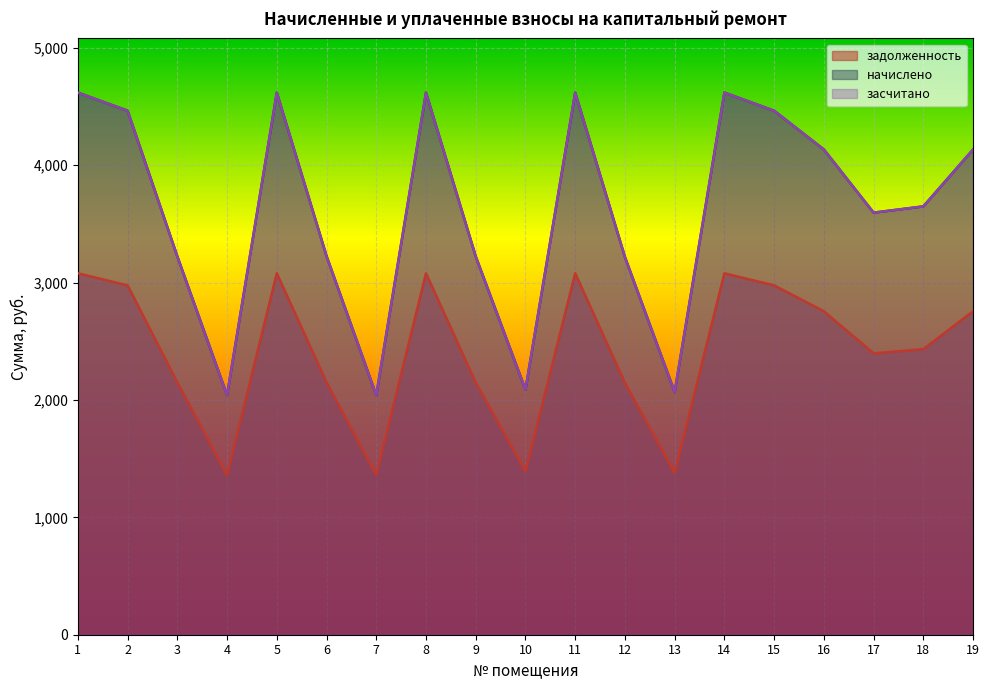

At which category is the sum across all series the highest?

1